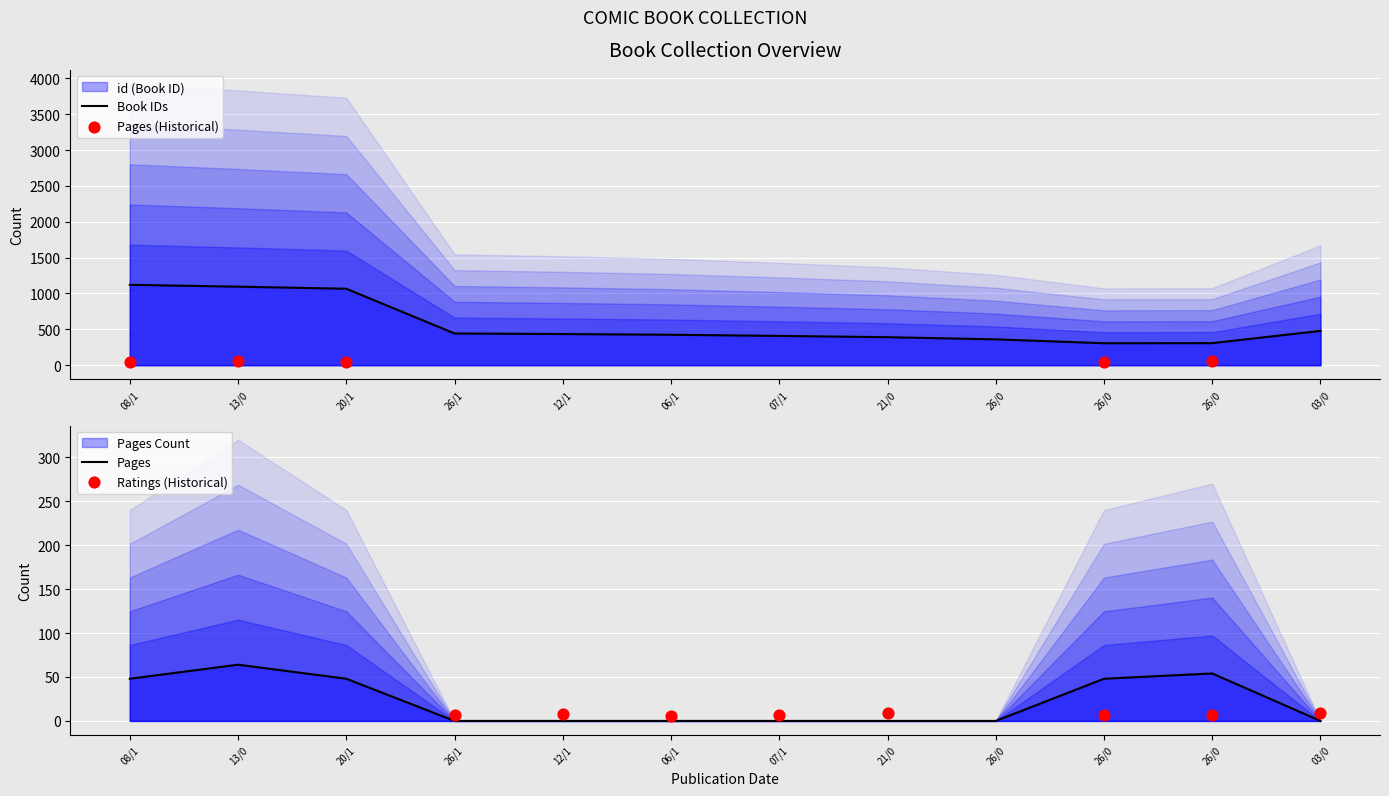

Which series contains the lowest Y value?

pages